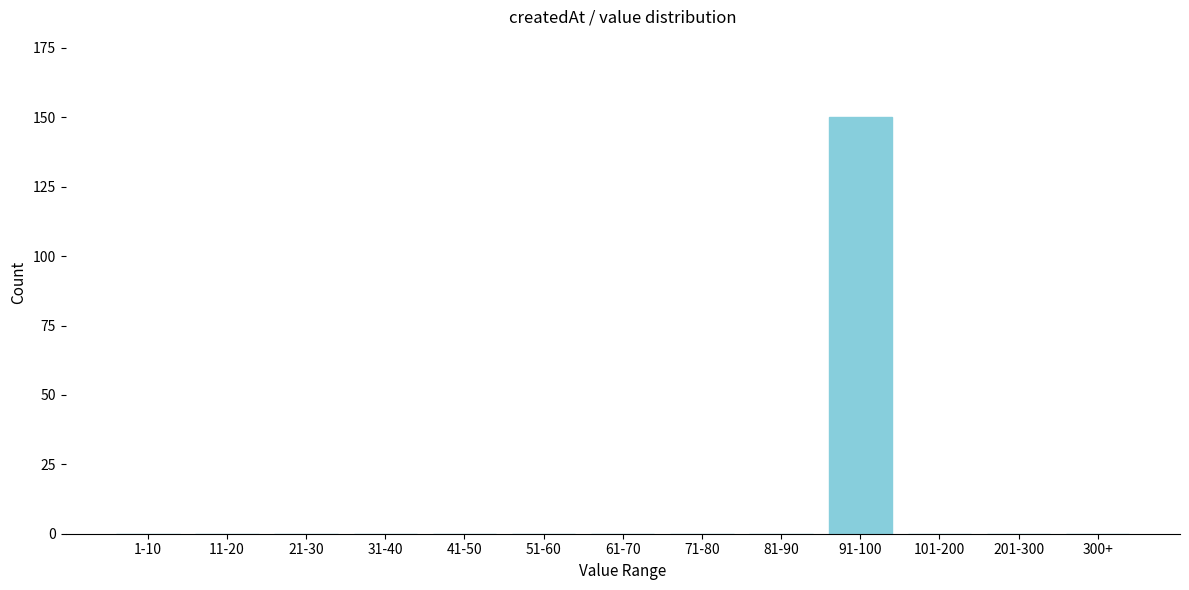

Reading left to right, transcribe all the data shown in this chart.

1-10=0	11-20=0	21-30=0	31-40=0	41-50=0	51-60=0	61-70=0	71-80=0	81-90=0	91-100=150	101-200=0	201-300=0	300+=0